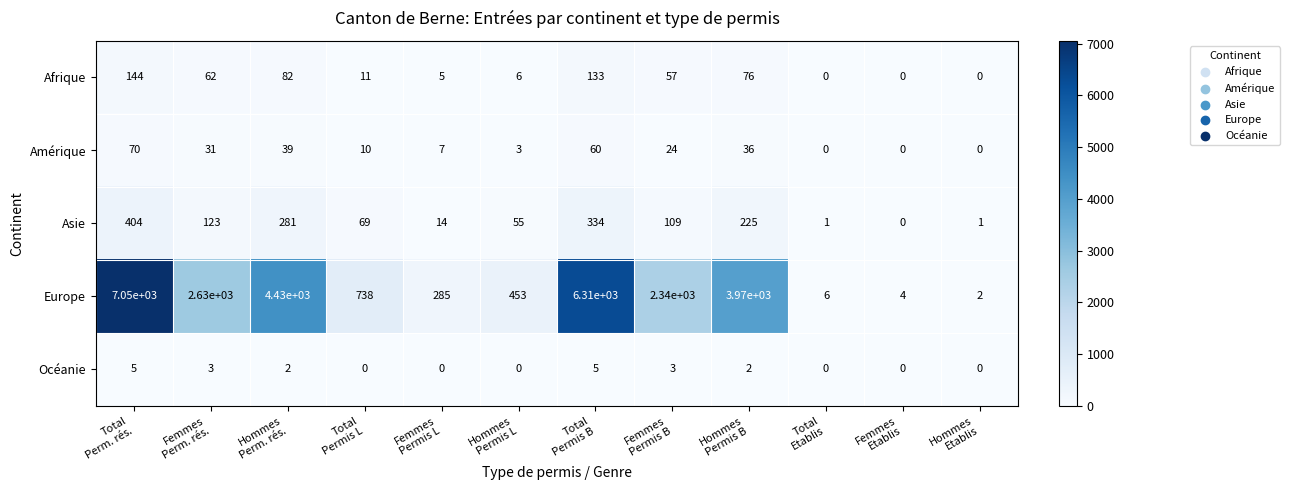

Rank the series by their maximum value, from lowest to highest.

Océanie, Amérique, Afrique, Asie, Europe